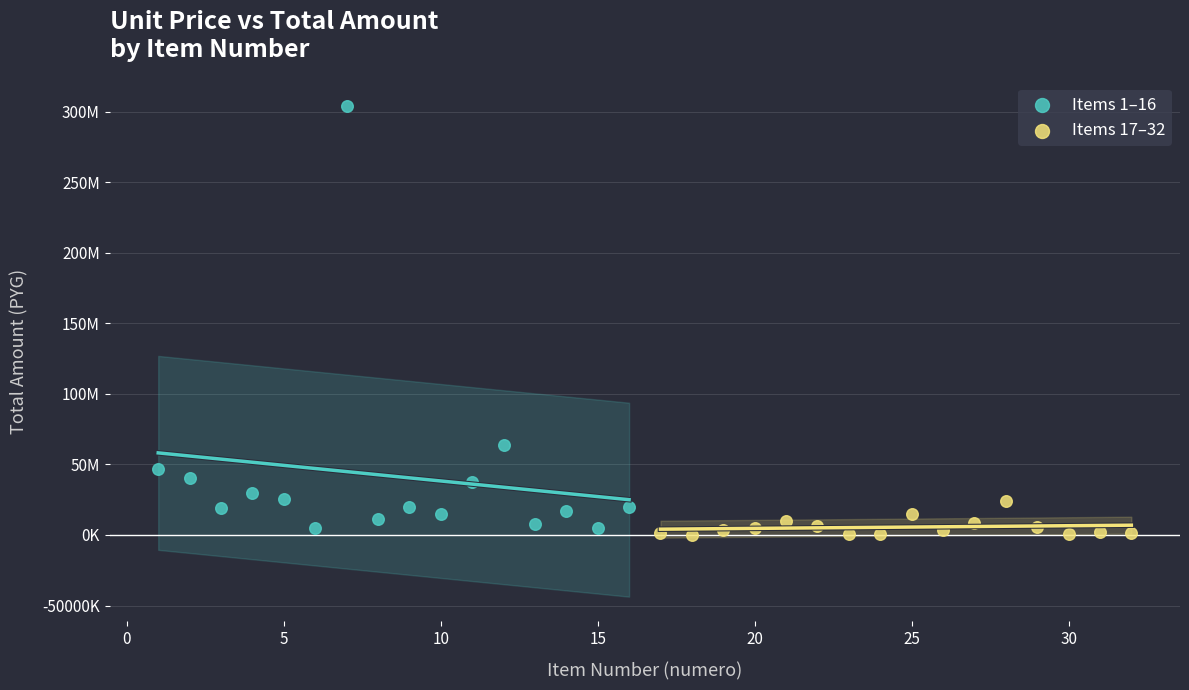

Which series contains the lowest Y value?

Items 17–32